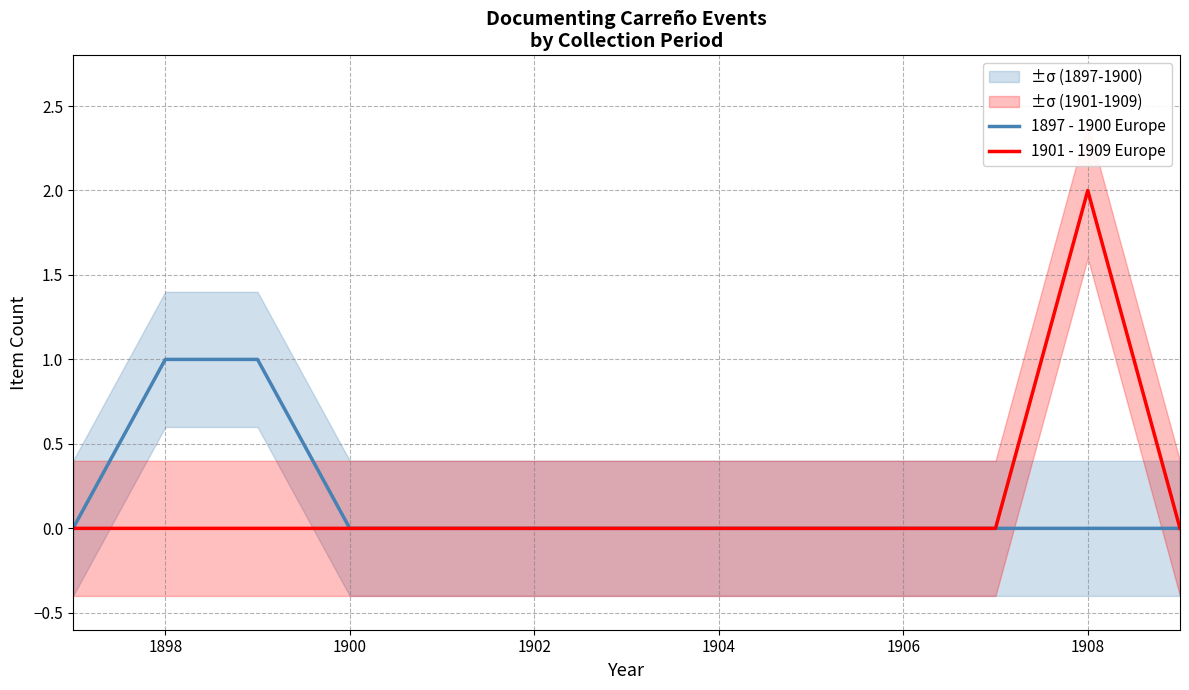

What is the maximum value for 1897 - 1900 Europe?

1